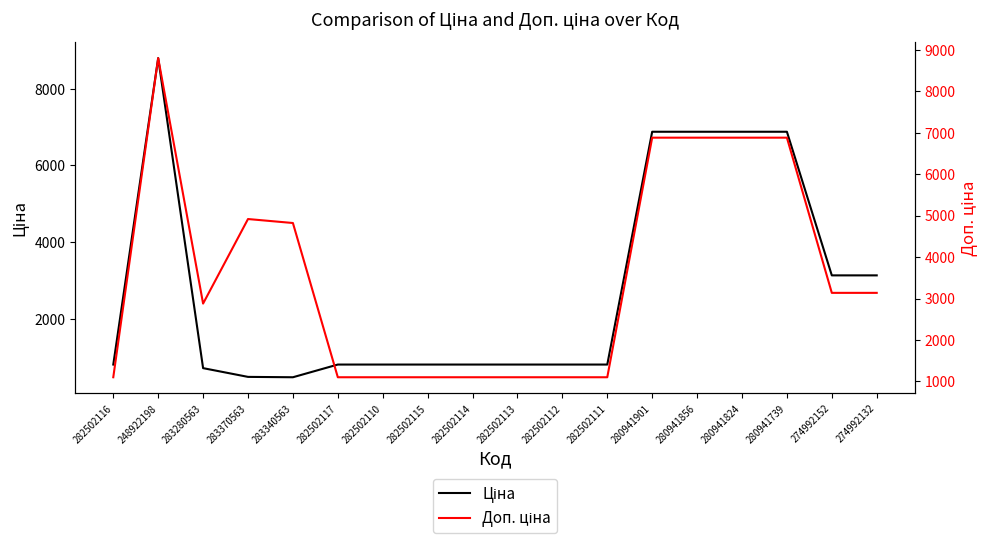

What is the sum of all Ціна values?

50787.0